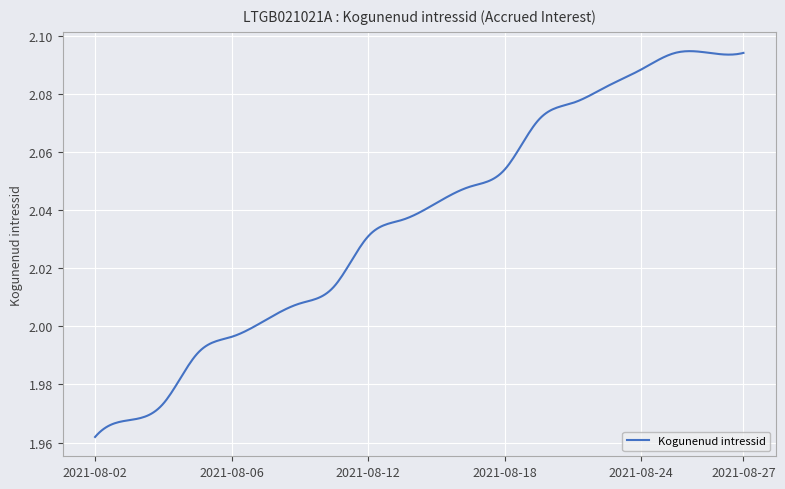

Where does the data first go above 2?

2021-08-09